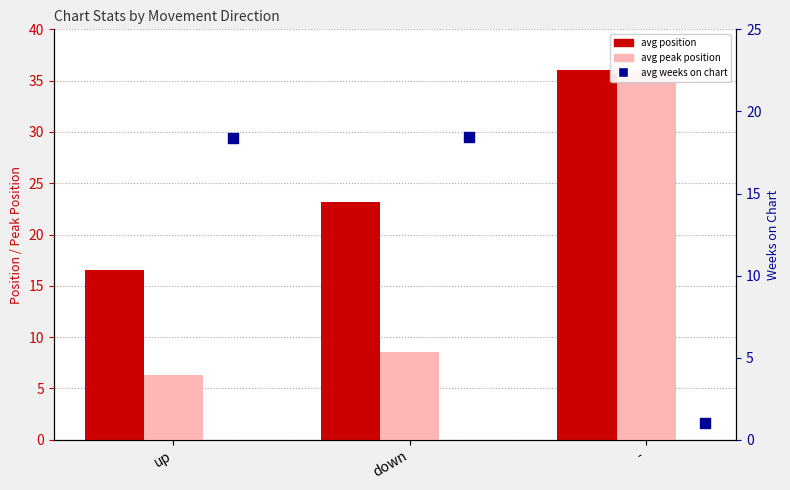

At how many categories does at least one series exceed 34?

1